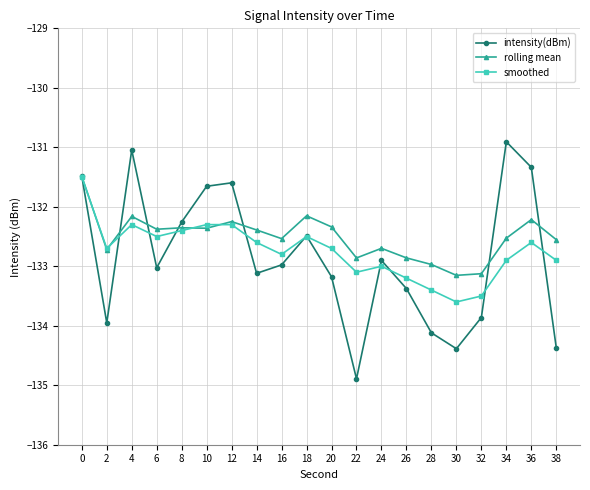

The value of rolling mean at 38 is -132.6. True or false?

True